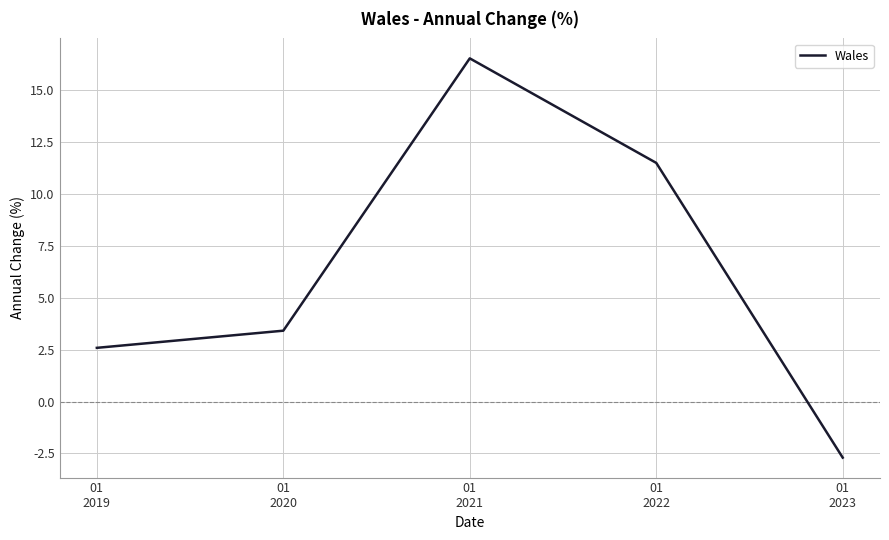

Does the chart display data point markers on the line(s)?

No